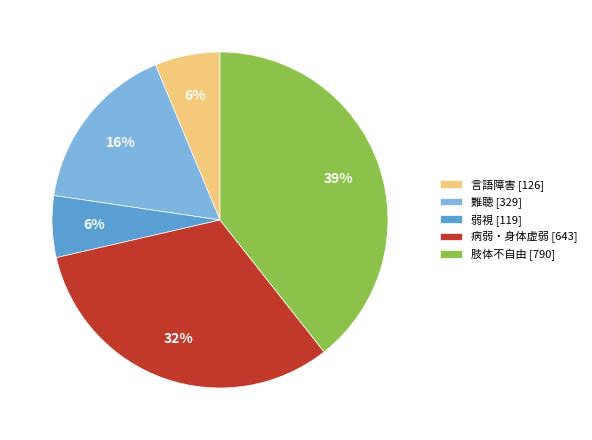

Does 言語障害 represent more than half of the total?

No